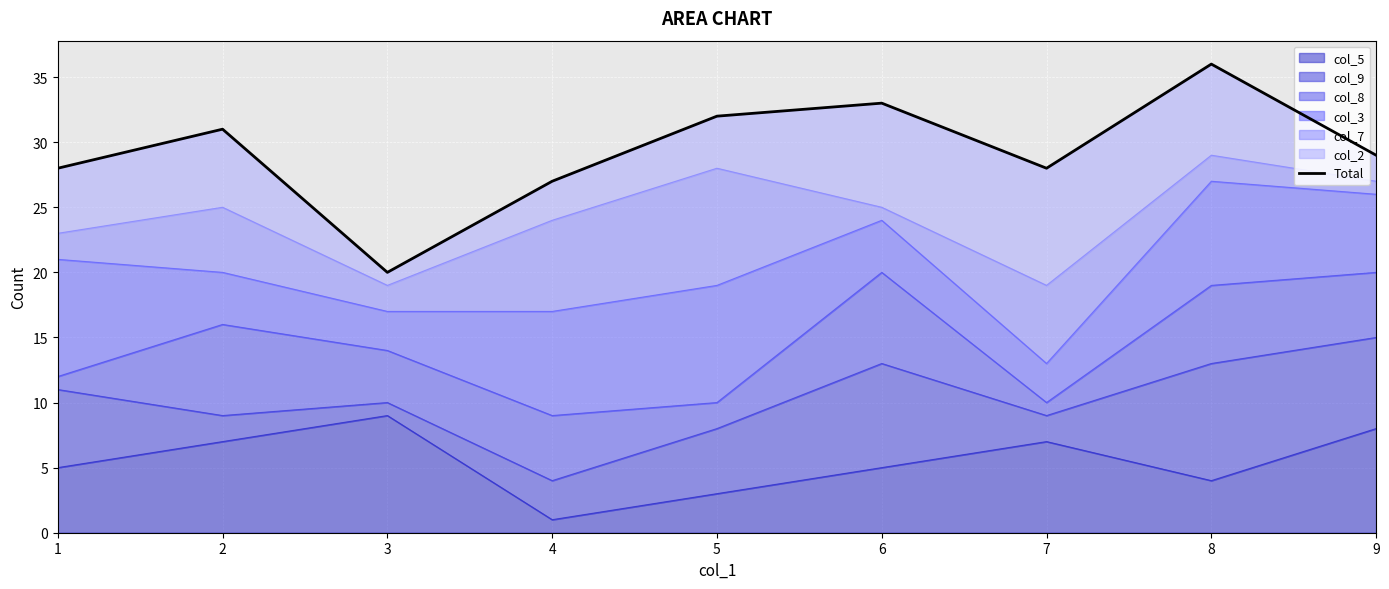

Rank the categories by value from highest to lowest.

8, 6, 5, 2, 9, 1, 7, 4, 3